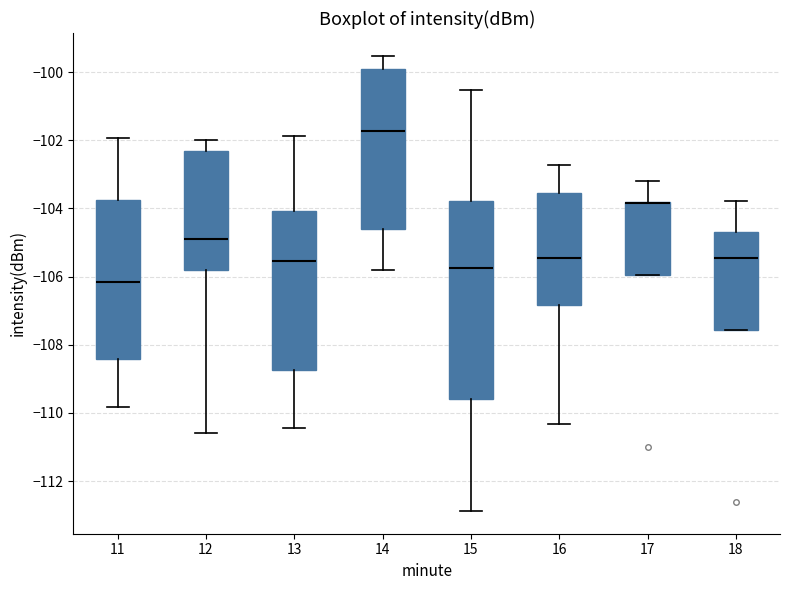

Comparing the boxes themselves (not the whiskers), which one is the tallest?

15